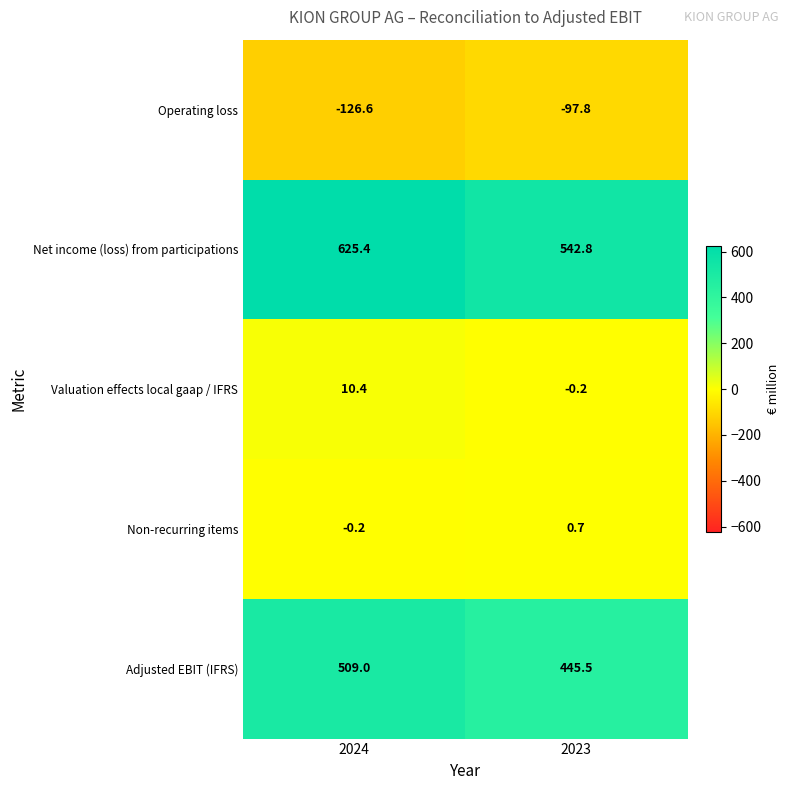

Rank the series by their maximum value, from highest to lowest.

Net income (loss) from participations, Adjusted EBIT (IFRS), Valuation effects local gaap / IFRS, Non-recurring items, Operating loss